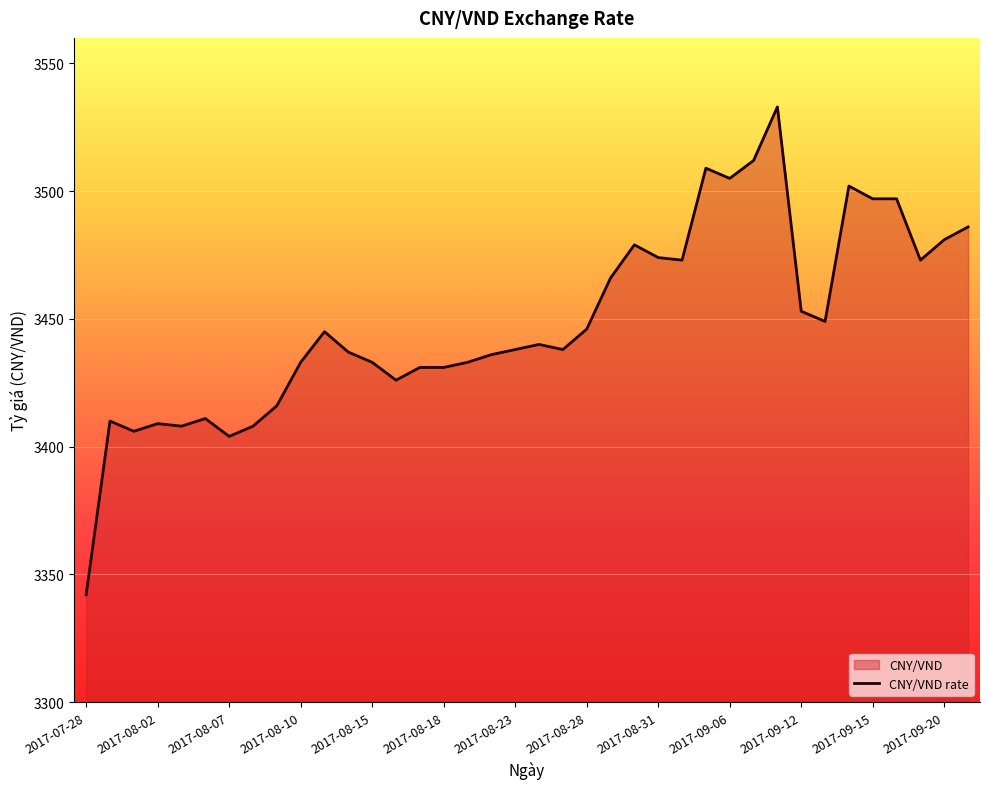

What value does the data have at 2017-08-31?

3474